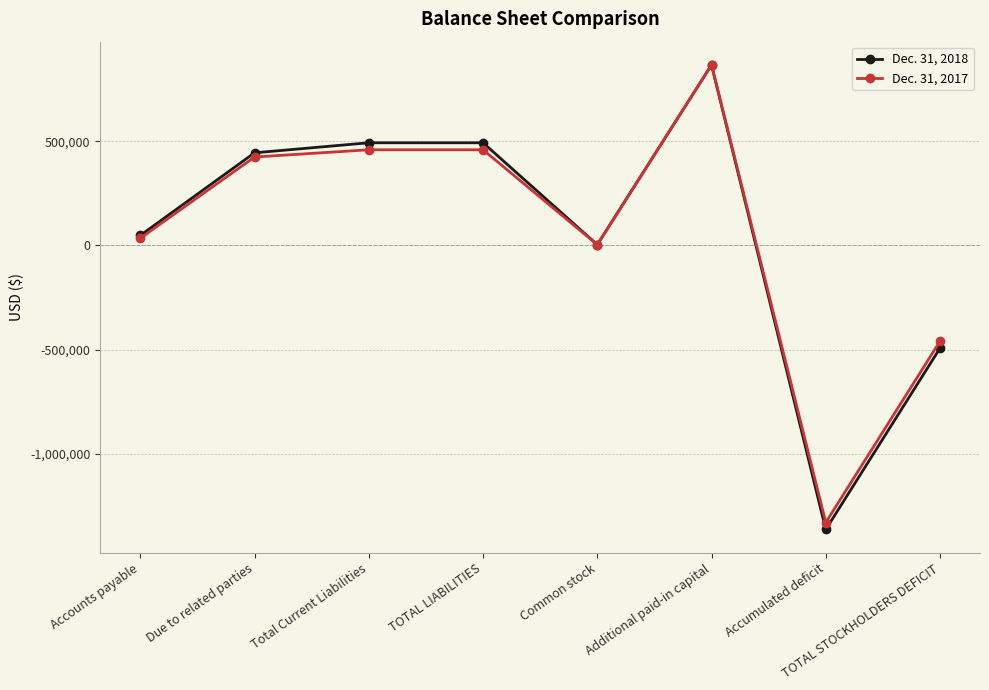

Which series changed the most between TOTAL LIABILITIES and Accumulated deficit?

Dec. 31, 2018